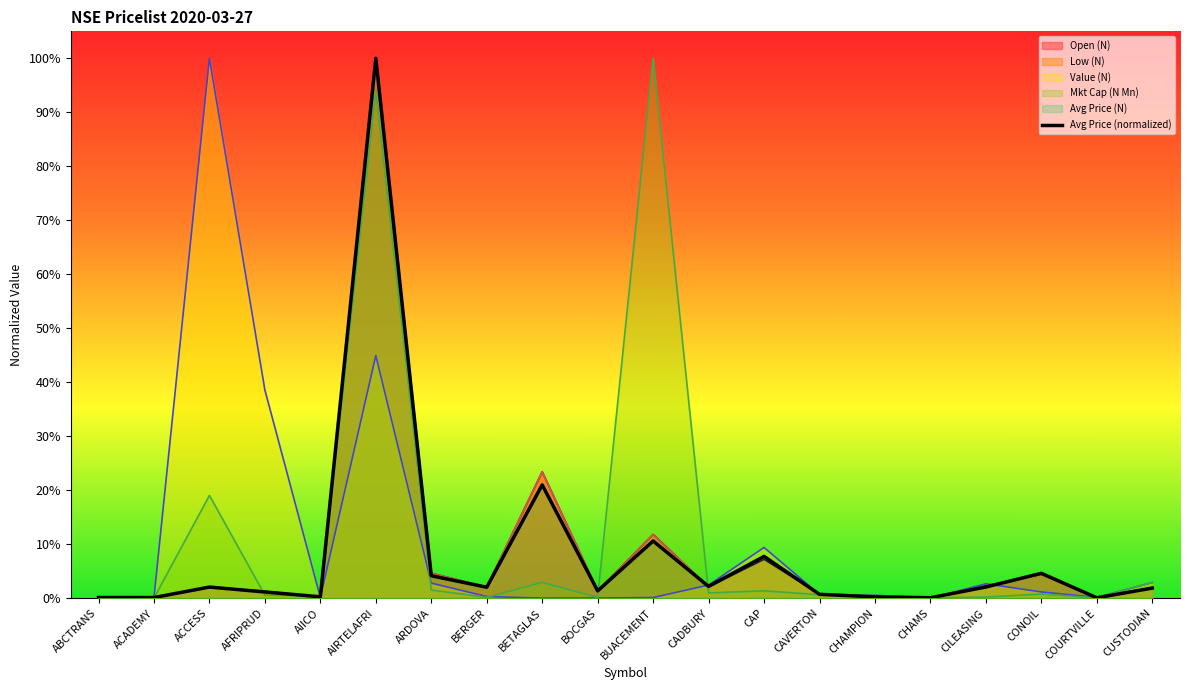

Is it true that the value at COURTVILLE is 0.0?

True